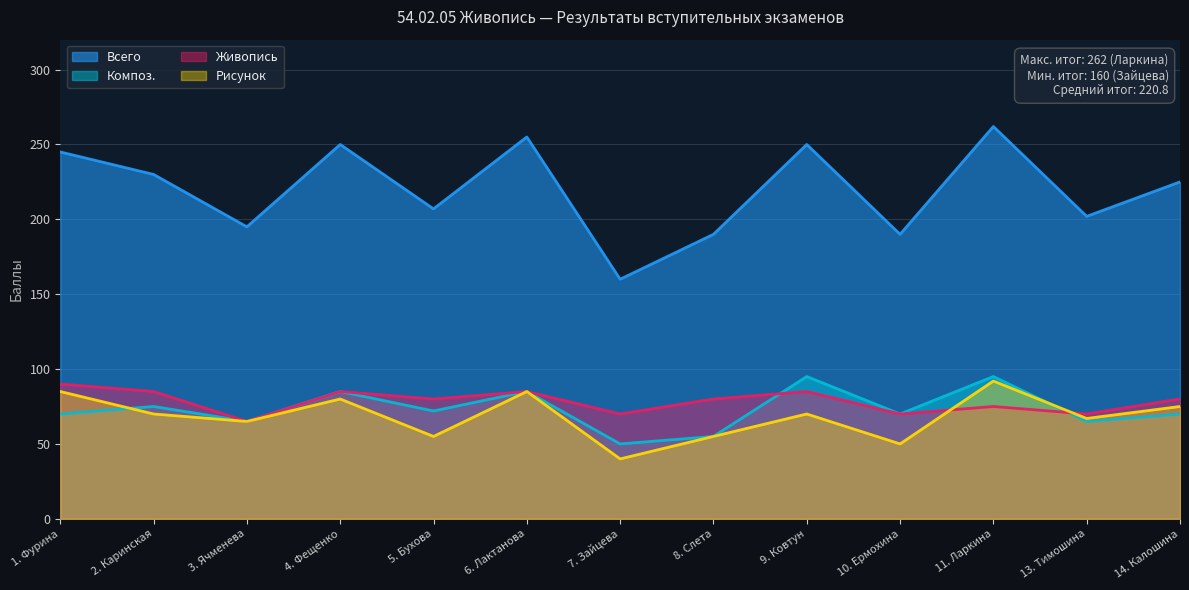

Is the value of Живопись at 11. Ларкина greater than the value of Всего at 4. Фещенко?

No